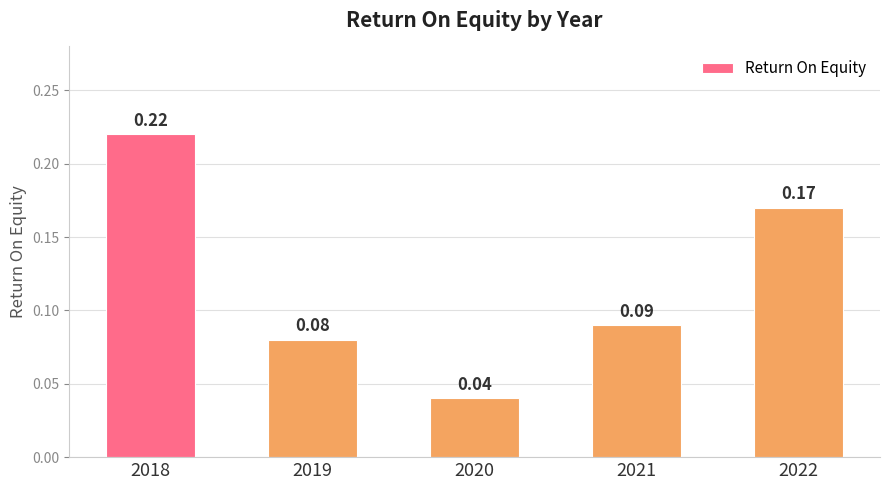

Which has a higher value, 2022 or 2021?

2022